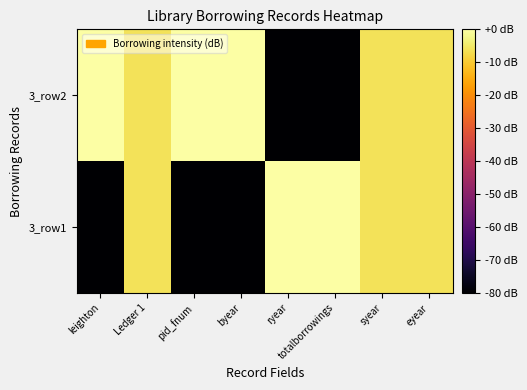

Reading right to left, list all the values displayed in this chart.

3_row1: eyear=-6.0	syear=-6.0	totalborrowings=0.0	ryear=0.0	byear=-80.0	pid_fnum=-80.0	Ledger 1=-6.0	leighton=-80.0
3_row2: eyear=-6.0	syear=-6.0	totalborrowings=-80.0	ryear=-80.0	byear=0.0	pid_fnum=0.0	Ledger 1=-6.0	leighton=0.0